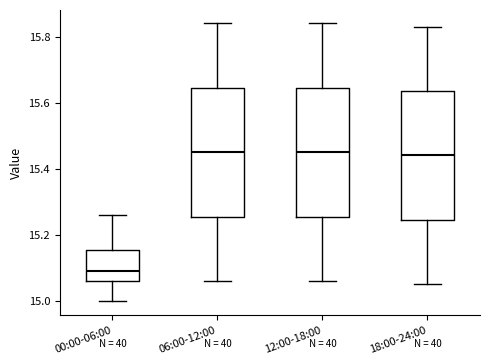

Reading left to right, transcribe this box plot: for each box, give where its median line is, the range the box spans, and where its two whiskers end, as read against the y-axis. The values are not printed on the chart, so give them approximately, as read against the axis.

00:00-06:00: median 15.10, box 15.06 to 15.16, whiskers 15.00 to 15.26
06:00-12:00: median 15.46, box 15.26 to 15.64, whiskers 15.06 to 15.84
12:00-18:00: median 15.46, box 15.26 to 15.64, whiskers 15.06 to 15.84
18:00-24:00: median 15.44, box 15.24 to 15.64, whiskers 15.06 to 15.84